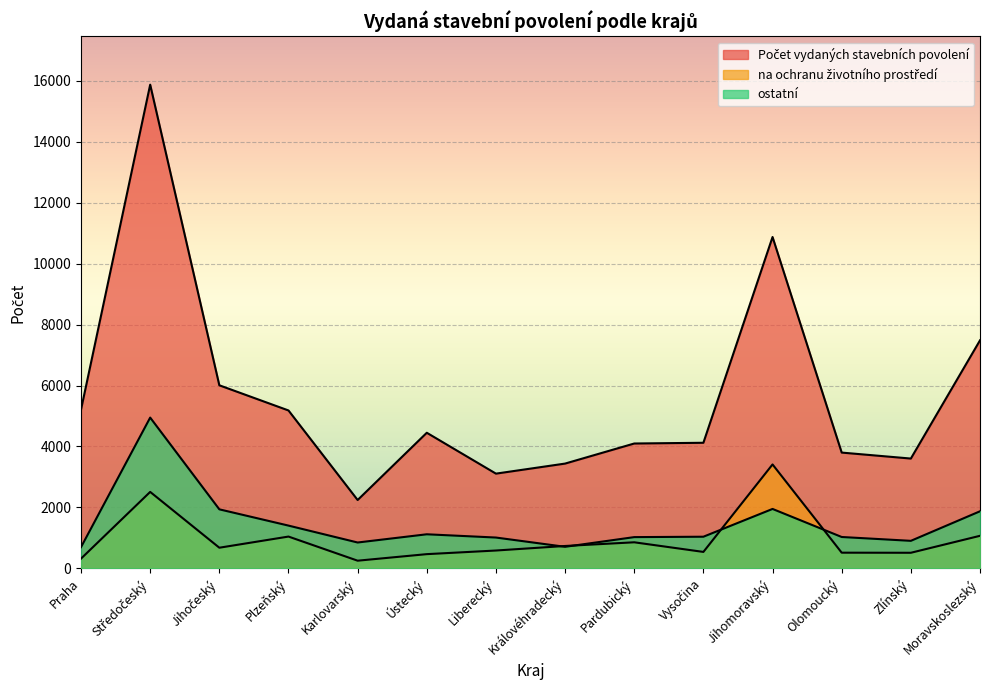

Is the value of Počet vydaných stavebních povolení at Ústecký greater than the value of ostatní at Pardubický?

Yes